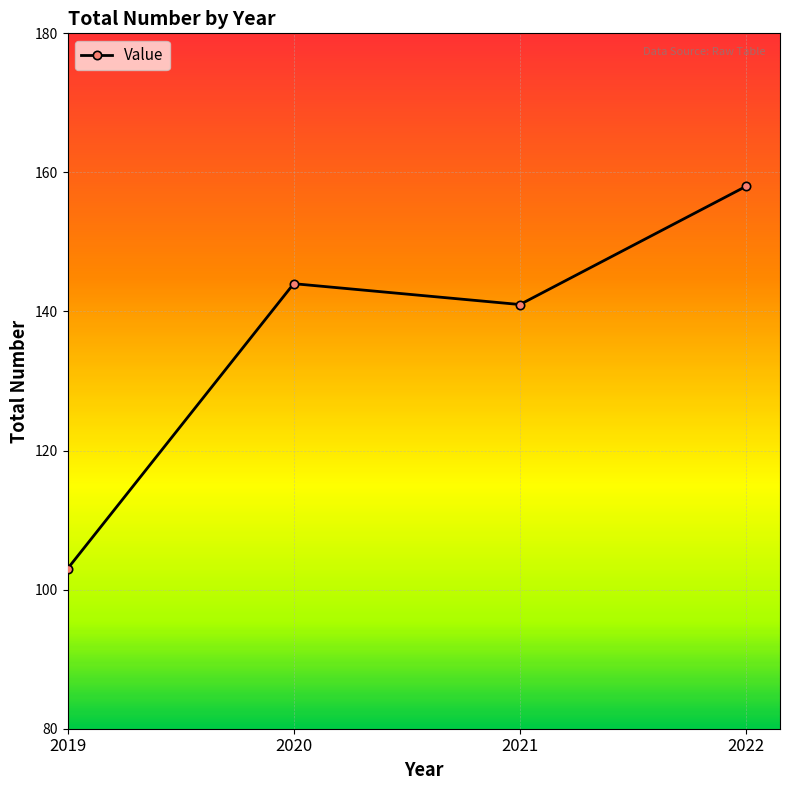

At which category does the chart reach its minimum across all series?

2019